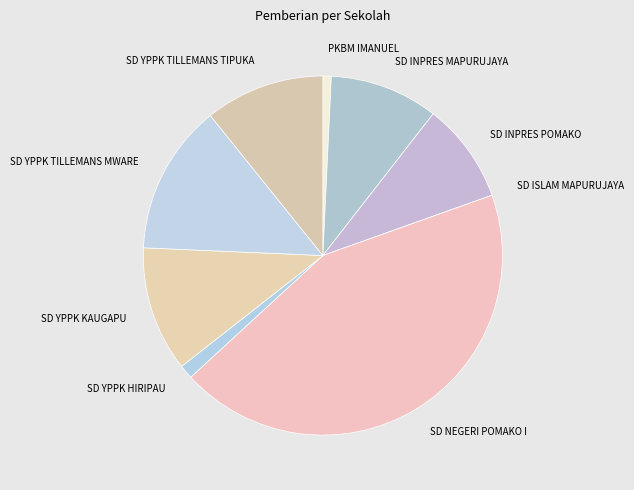

Is the sum of PKBM IMANUEL and SD NEGERI POMAKO I greater than half?

No